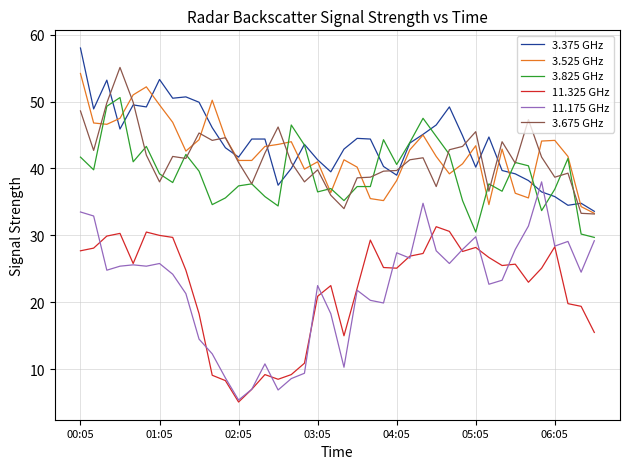

What is the difference between the maximum and minimum values in the 3.375 GHz series?

24.4